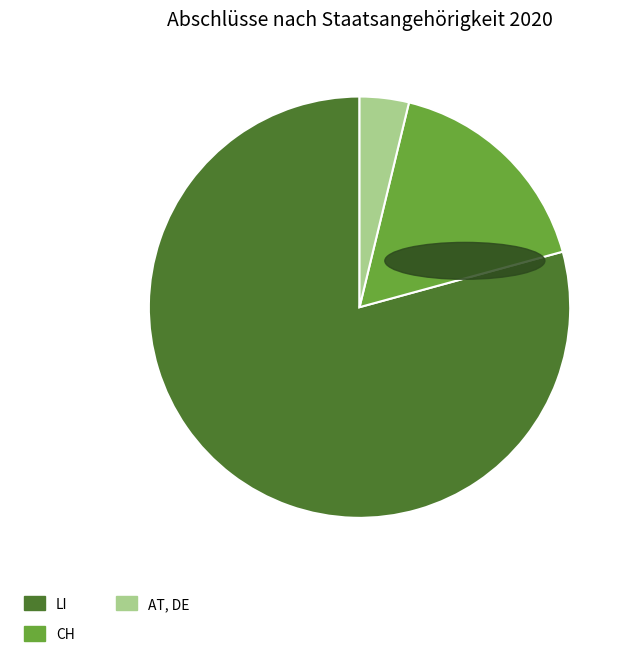

What is the majority slice?

LI